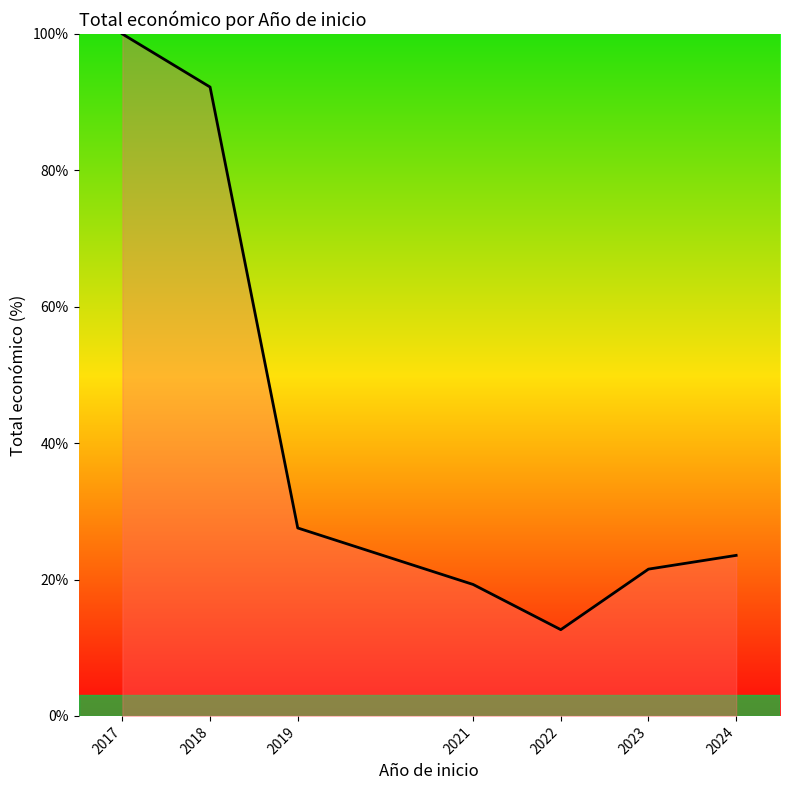

Reading right to left, extract all data points from this chart.

2024=23.5	2023=21.5	2022=12.6	2021=19.3	2019=27.6	2018=92.2	2017=100.0